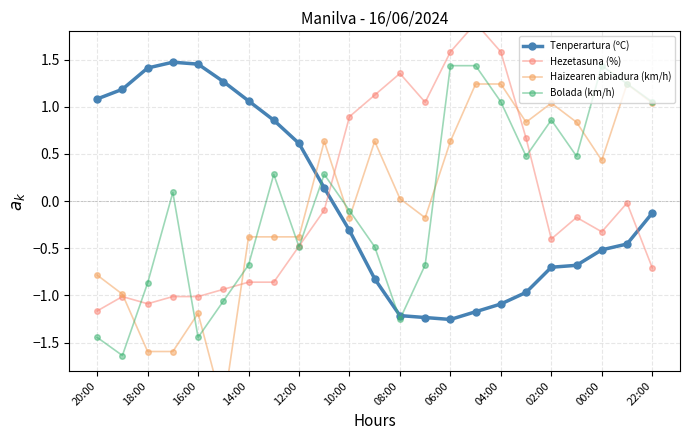

How many interior local valleys does the Bolada (km/h) series have?

6